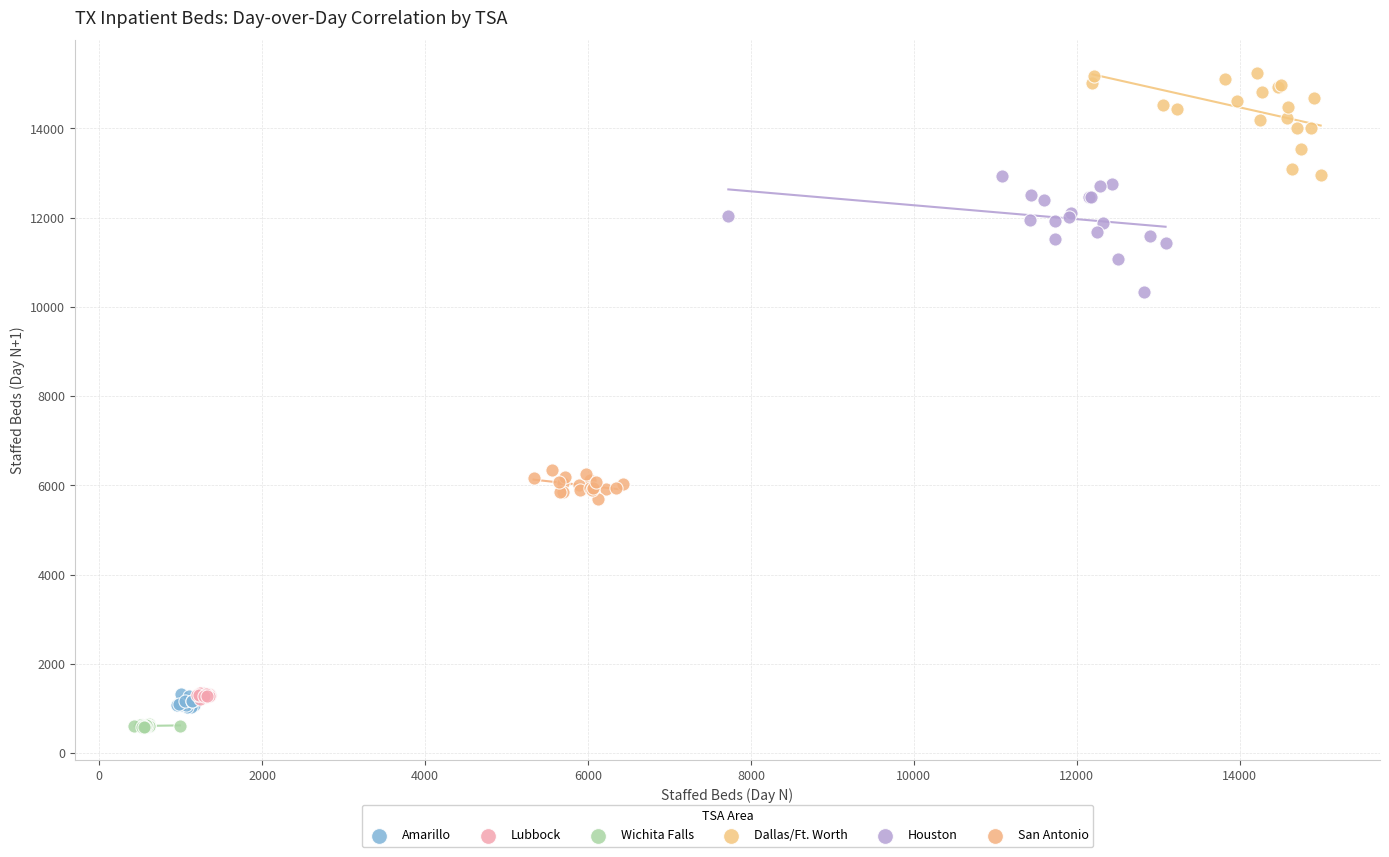

Which series reaches the maximum Y coordinate?

Dallas/Ft. Worth